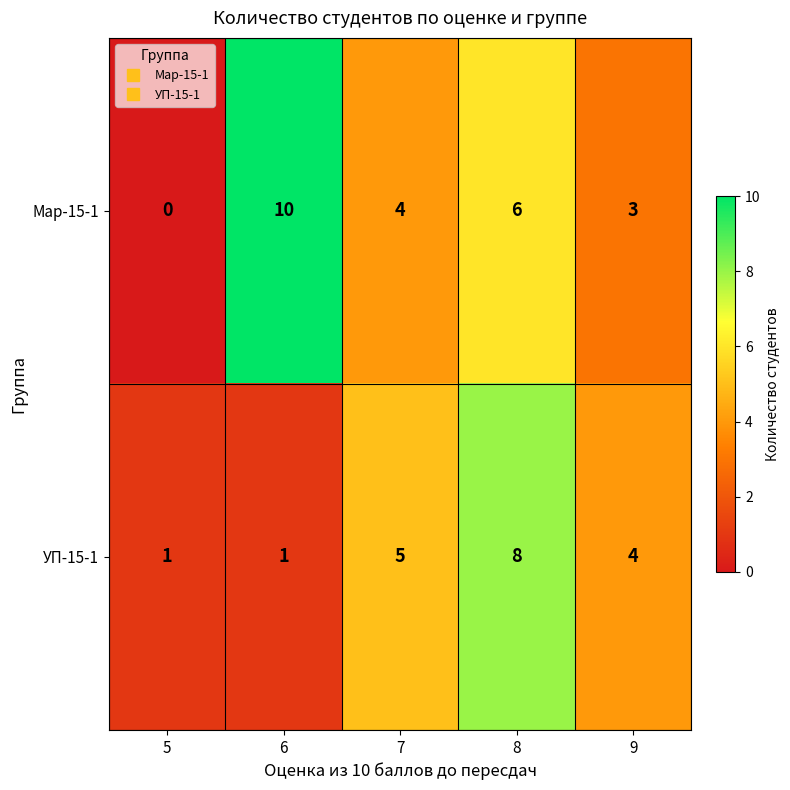

Reading left to right, extract all data points from this chart.

Мар-15-1: 0	10	4	6	3
УП-15-1: 1	1	5	8	4